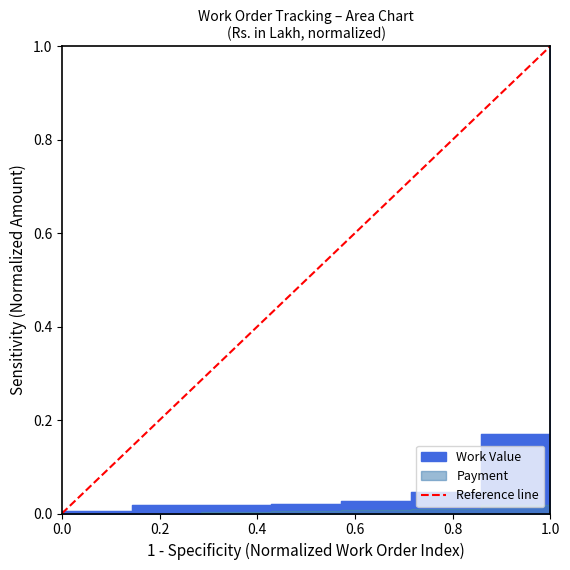

Count the values in the range 0 to 1.

2